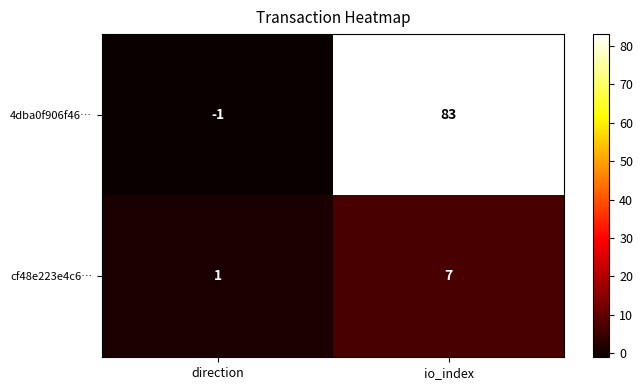

Which series has the largest total across all categories?

4dba0f906f46…